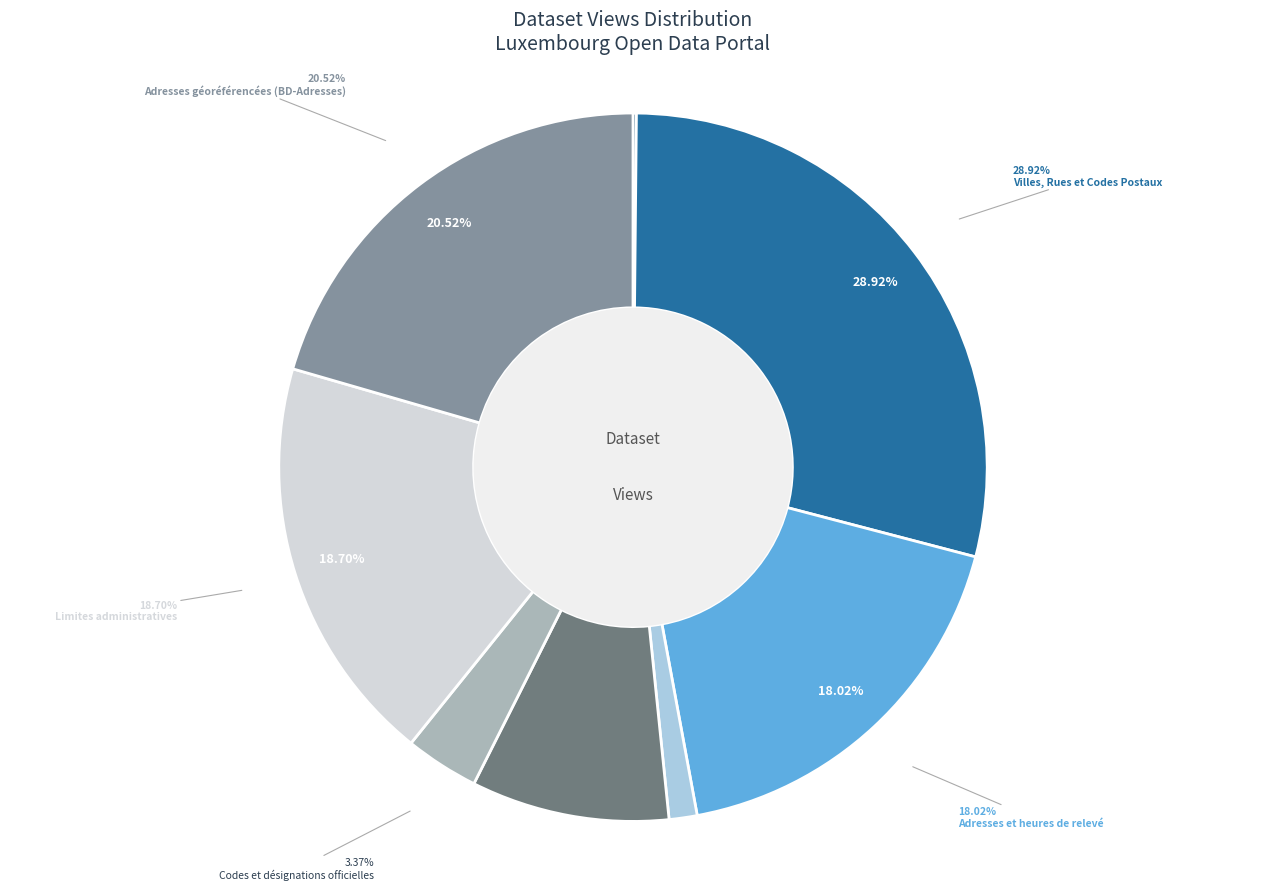

Rank the categories by value from highest to lowest.

Villes, Rues et Codes Postaux, Adresses géoréférencées (BD-Adresses), Limites administratives, Adresses et heures de relevé, Cartes de couverture des réseaux, Codes et désignations officielles, Liste et emplacements des services, Frais de déplacement forfaitaire